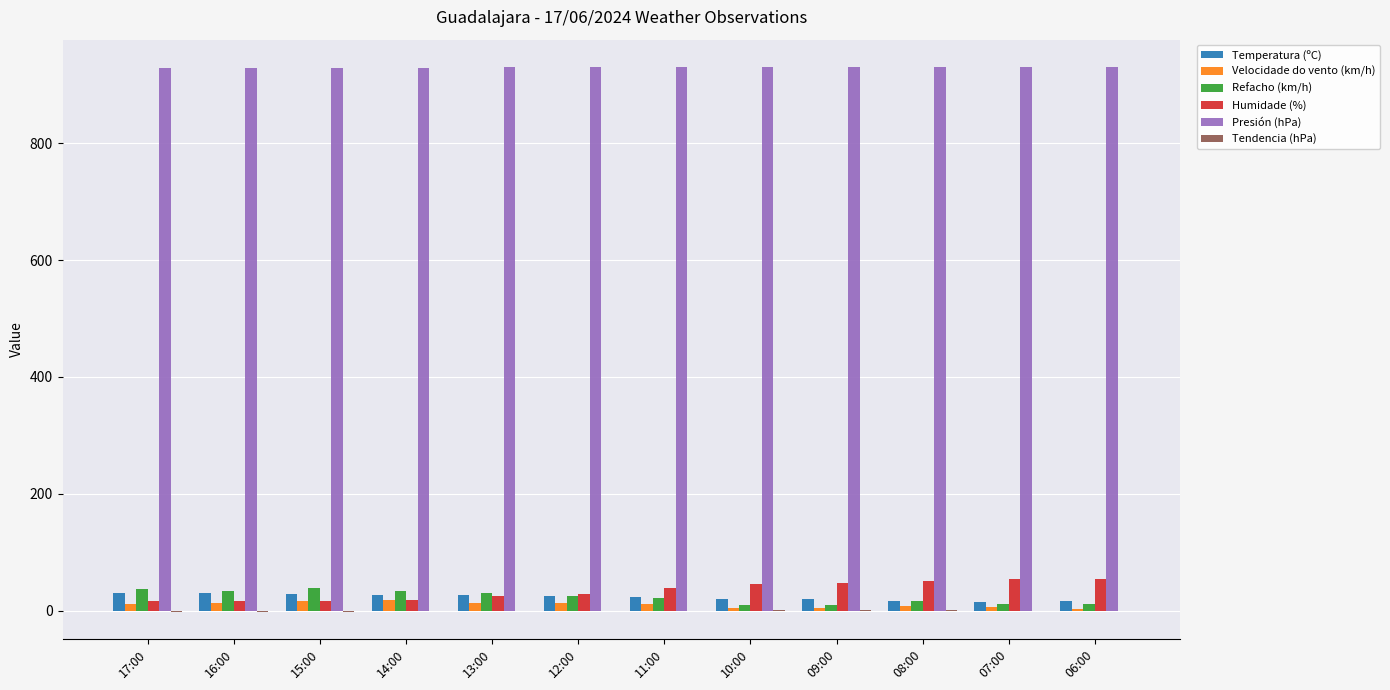

Which series has the largest total across all categories?

Presión (hPa)